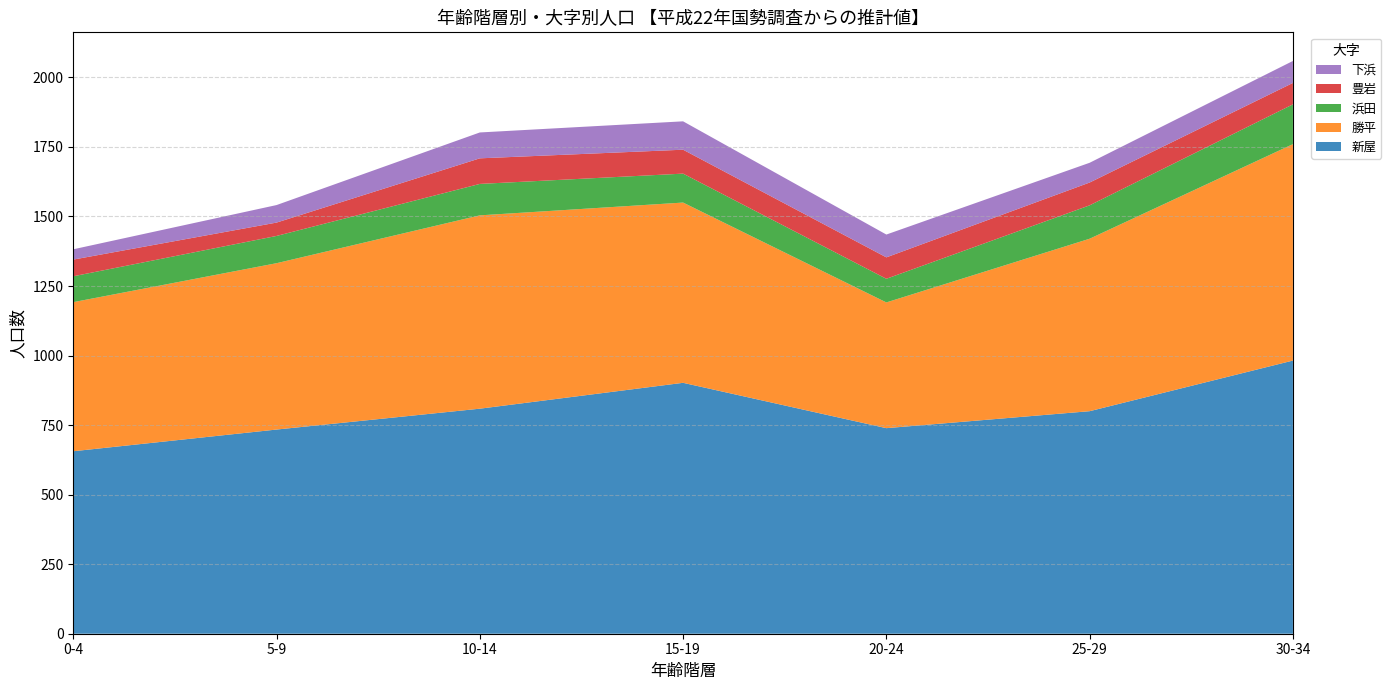

What is the lowest value of the 新屋 series?

656